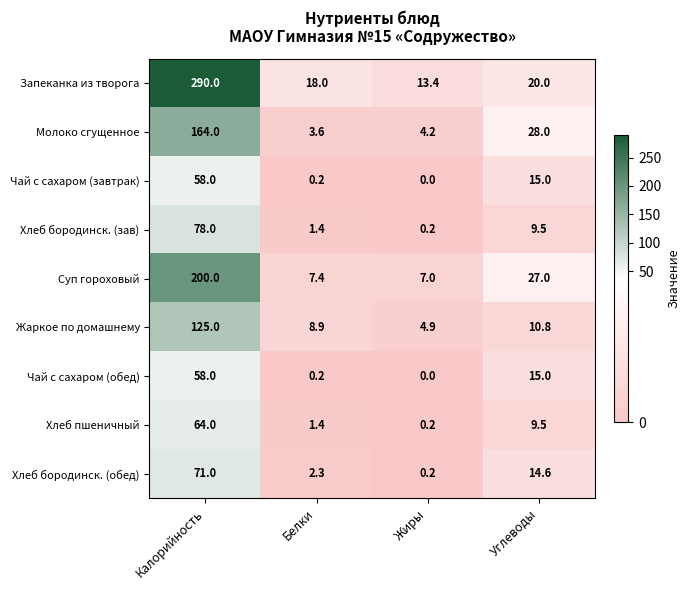

True or false: Запеканка из творога has a value of 31.0 at Белки.

False